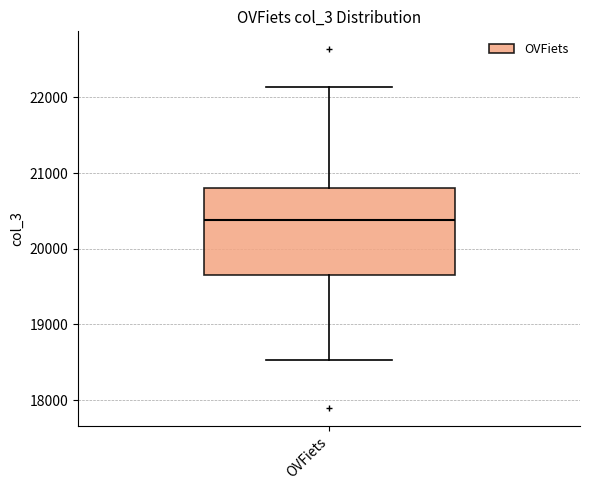

Transcribe this box plot: give where the median line is, the range the box spans, and where the two whiskers end, as read against the y-axis. The values are not printed on the chart, so give them approximately, as read against the axis.

median 20400, box 19600 to 20800, whiskers 18500 to 22100